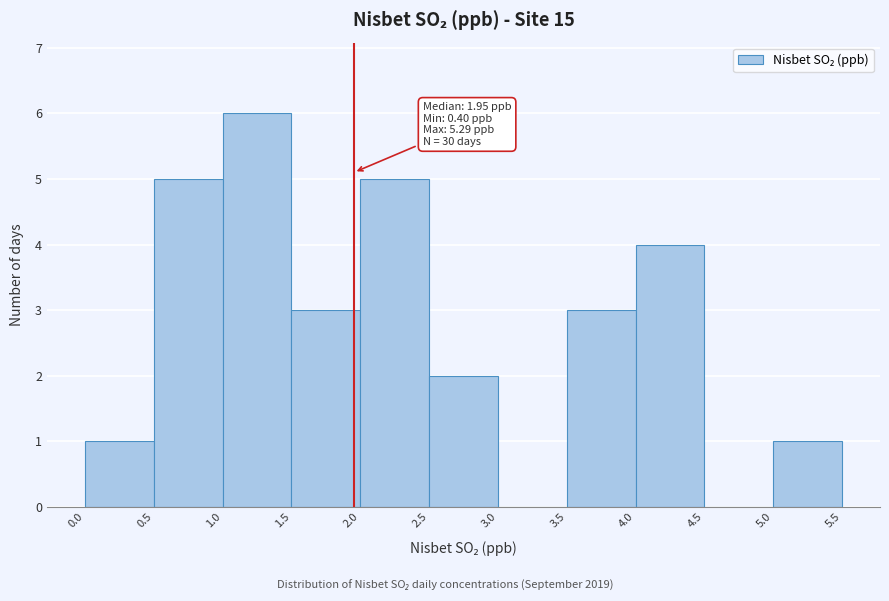

Over which range of the x-axis is the bar tallest?

1.0 to 1.5